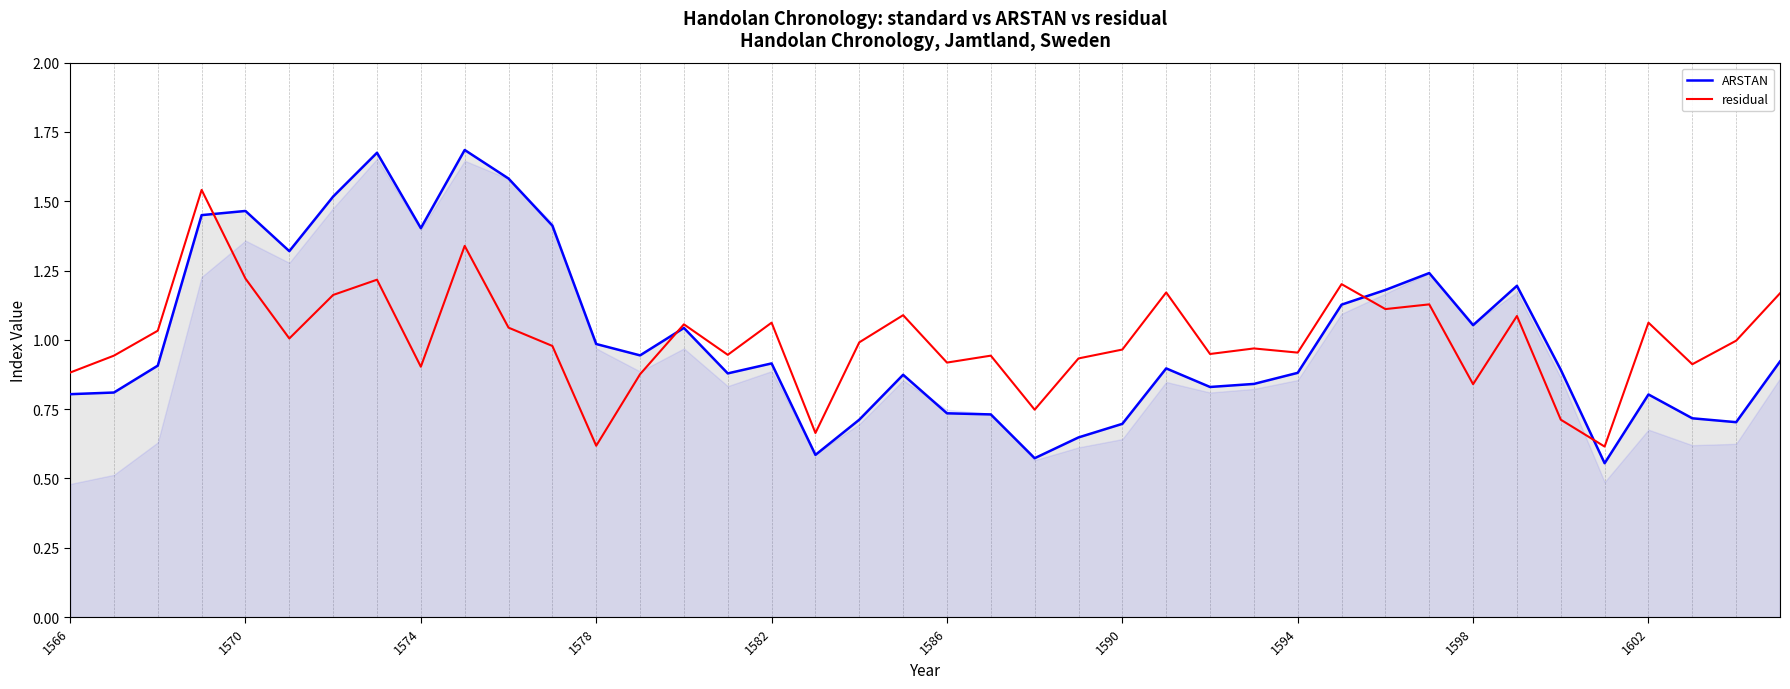

Which series ends up on top after the final intersection of ARSTAN and residual?

residual